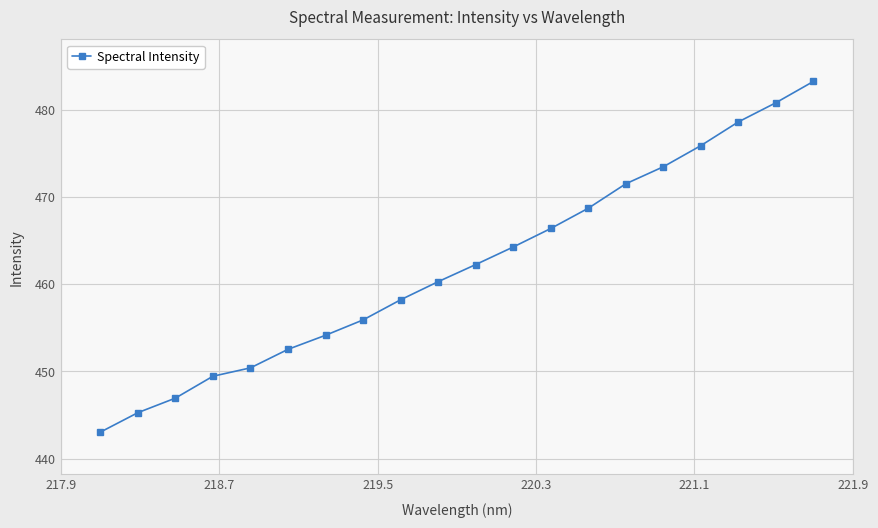

True or false: there are more than 2 points higher than both neighbors.

False